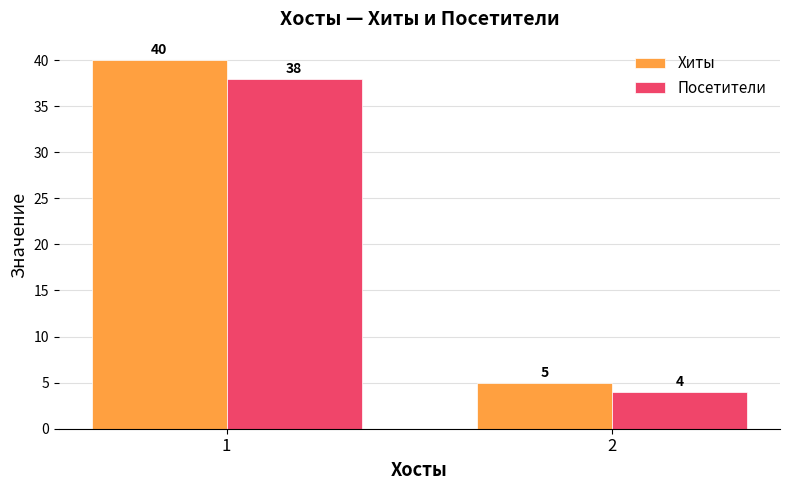

What are all the series names shown in the legend?

Хиты, Посетители